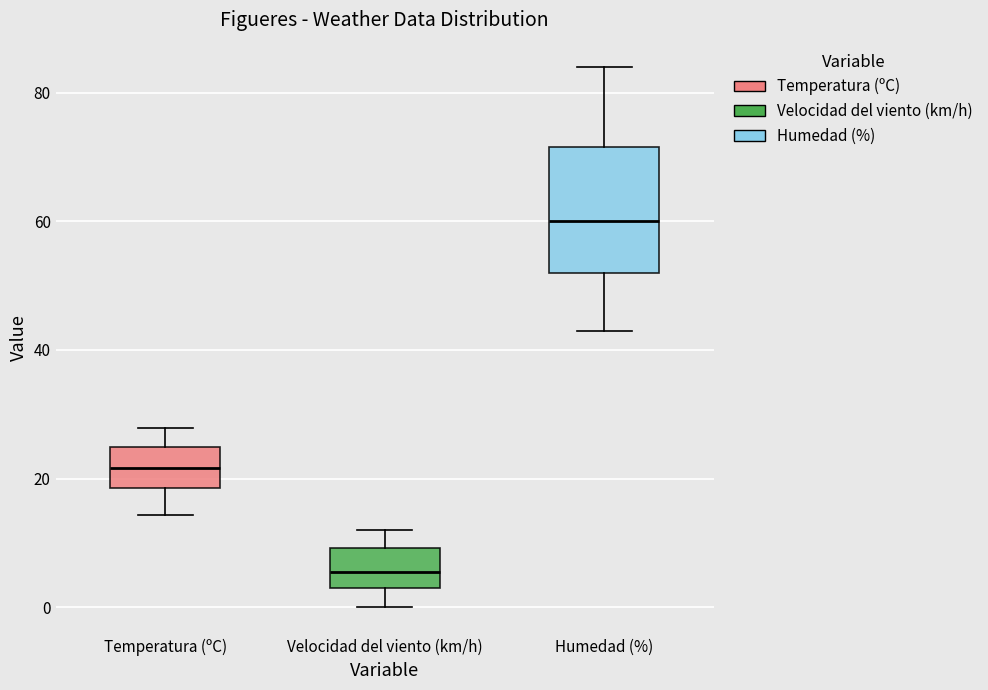

Comparing the boxes themselves (not the whiskers), which one is the tallest?

Humedad (%)